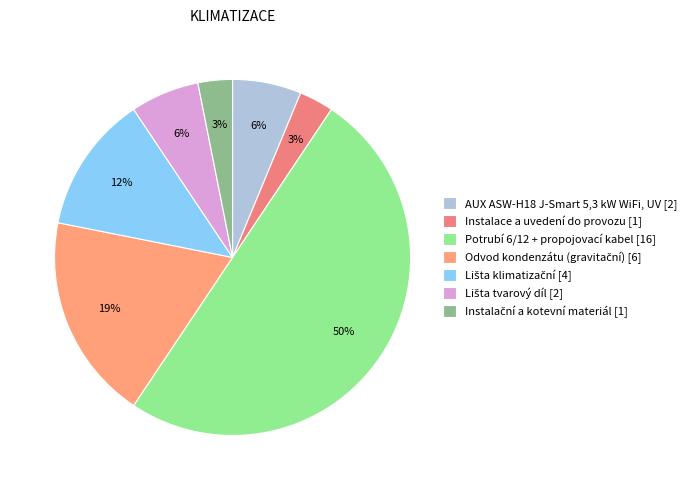

Is it true that Odvod kondenzátu (gravitační) is 19% of the pie?

True